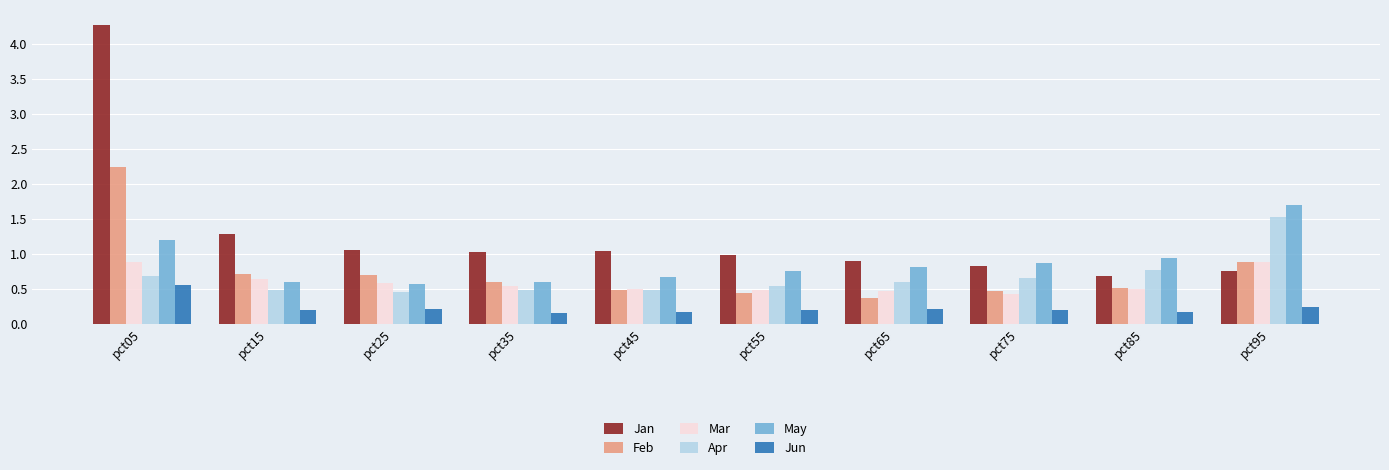

Count the number of categories in the chart.

10